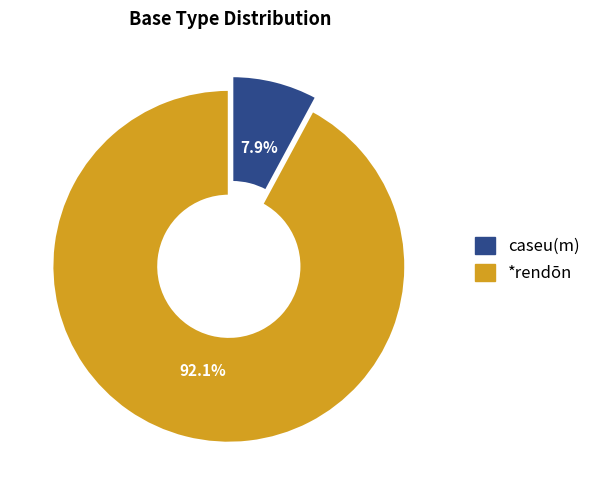

Do *rendōn and caseu(m) together represent more than half of the pie?

Yes